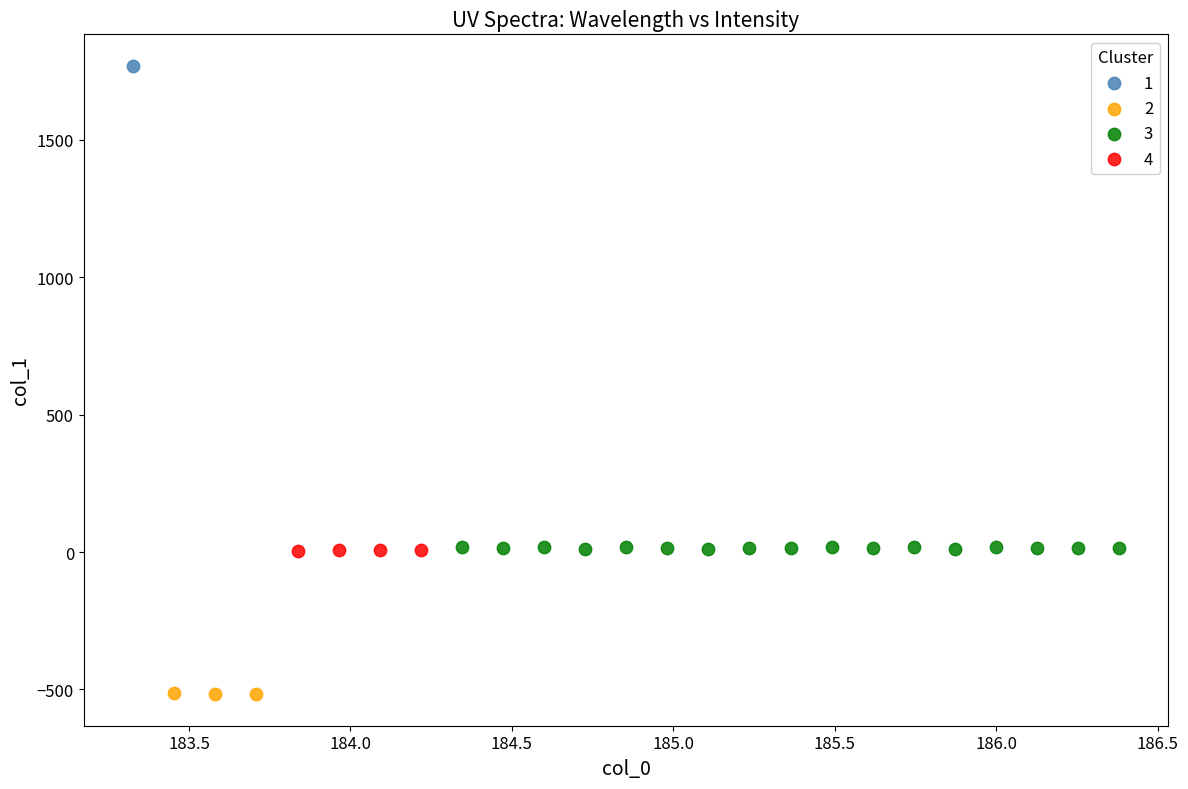

Which series contains the highest Y value?

1